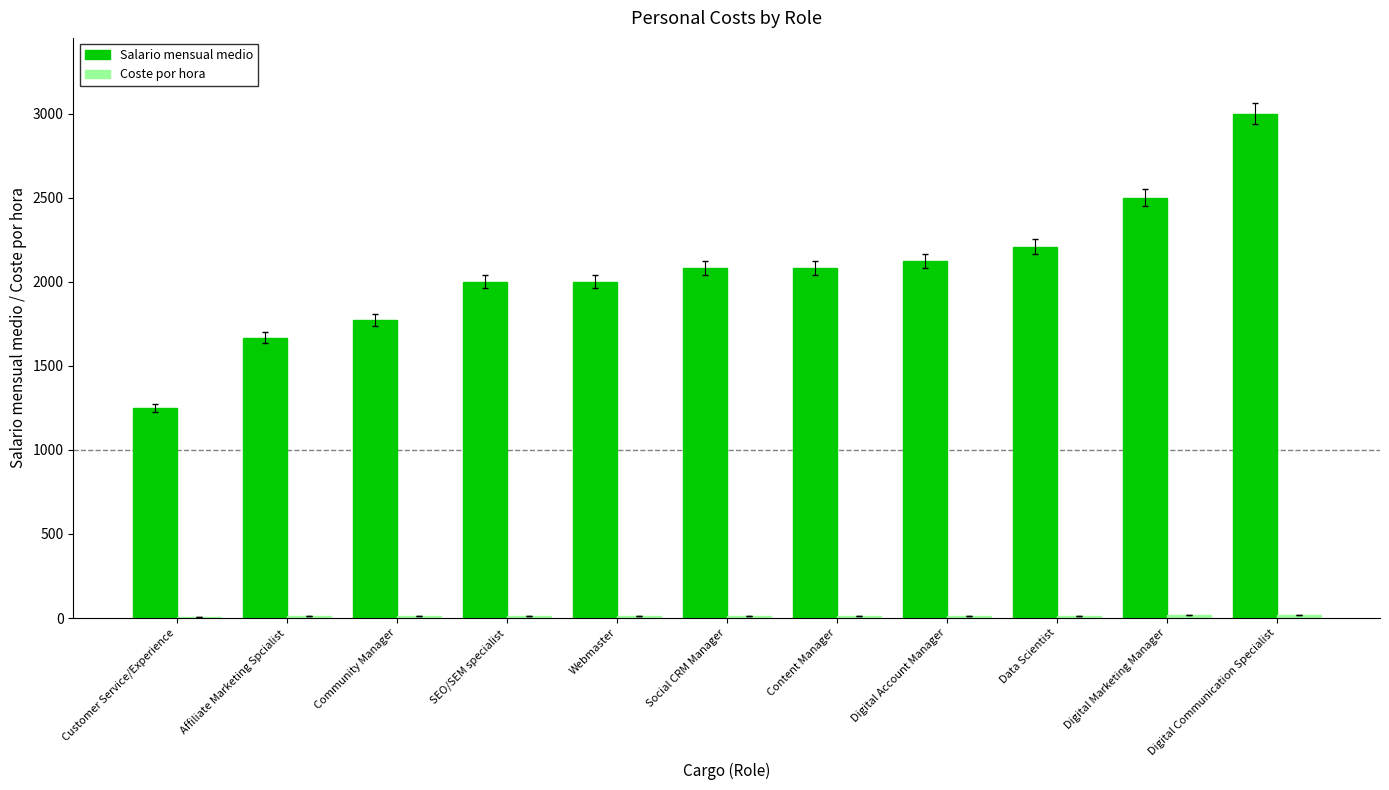

Which series has the largest total across all categories?

Salario mensual medio